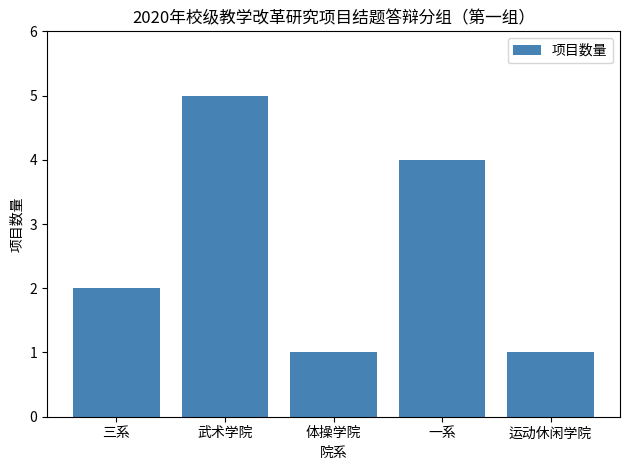

The value at 三系 is 3. True or false?

False